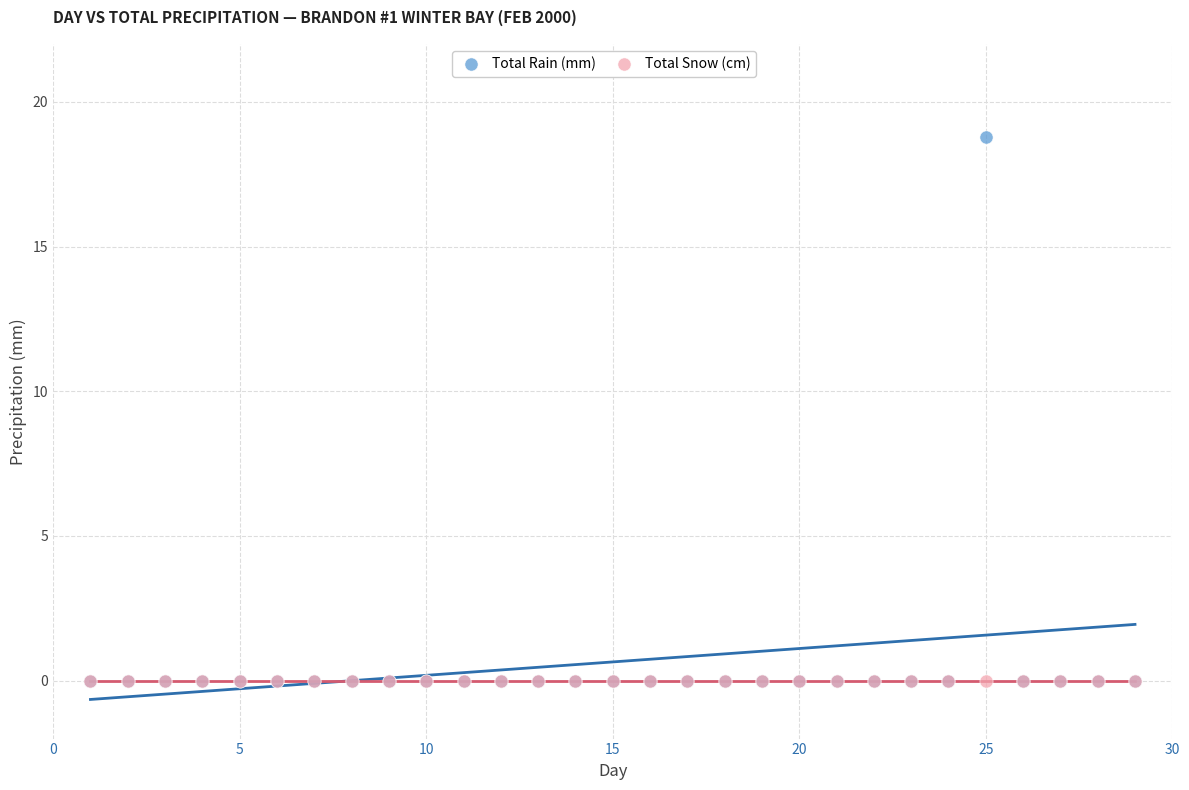

What are all the series names shown in the legend?

Total Rain (mm), Total Snow (cm)